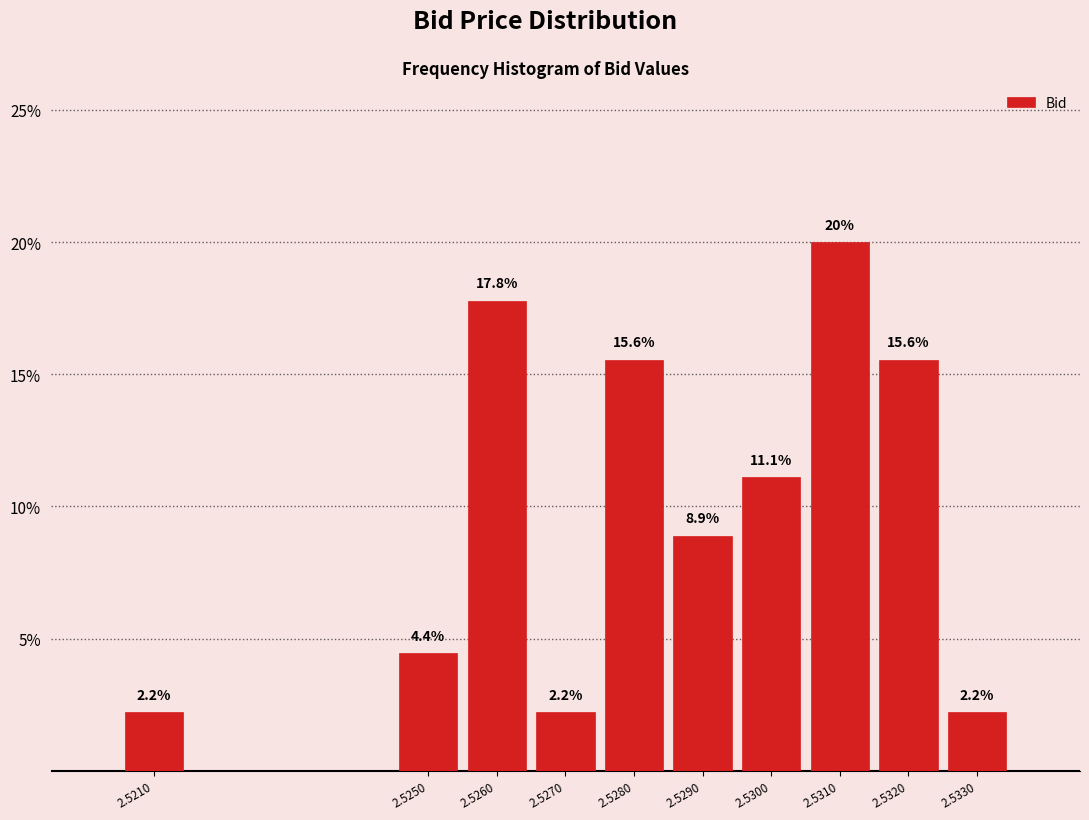

Reading left to right, transcribe all the data shown in this chart.

2.2	4.4	17.8	2.2	15.6	8.9	11.1	20.0	15.6	2.2